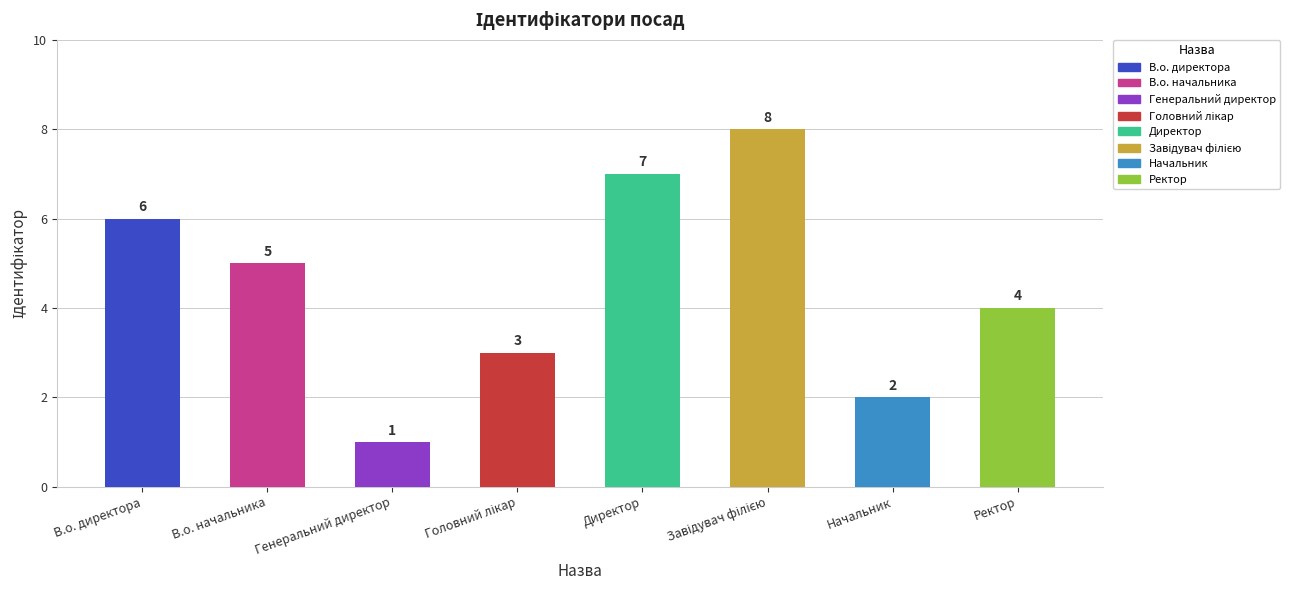

What is the sum of all values?

36